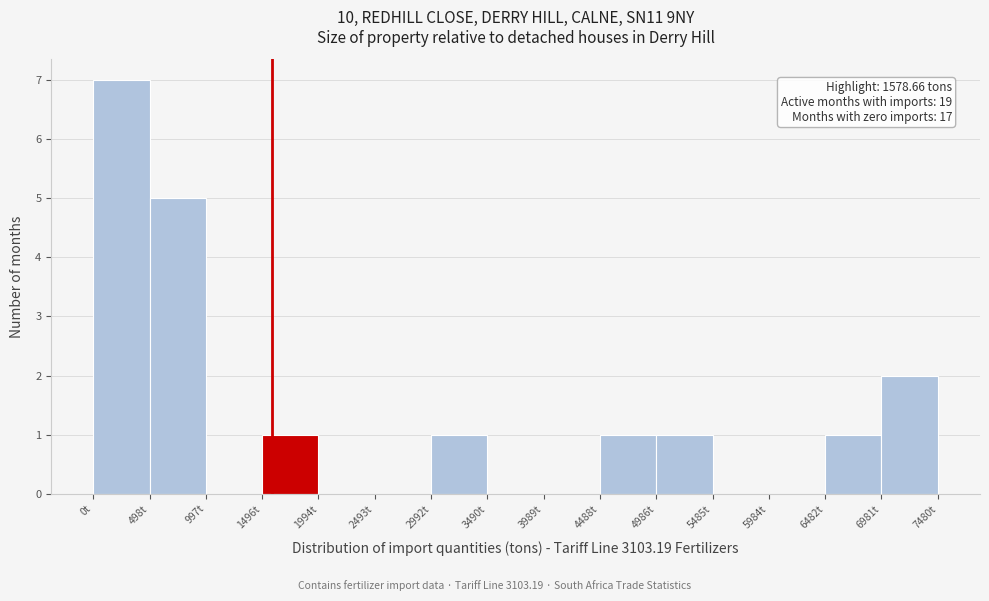

Over which range of the x-axis is the bar tallest?

0 to 500